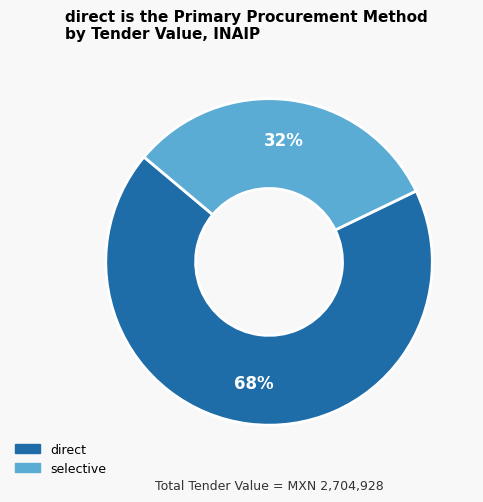

Is there any slice that represents more than half of the pie?

Yes